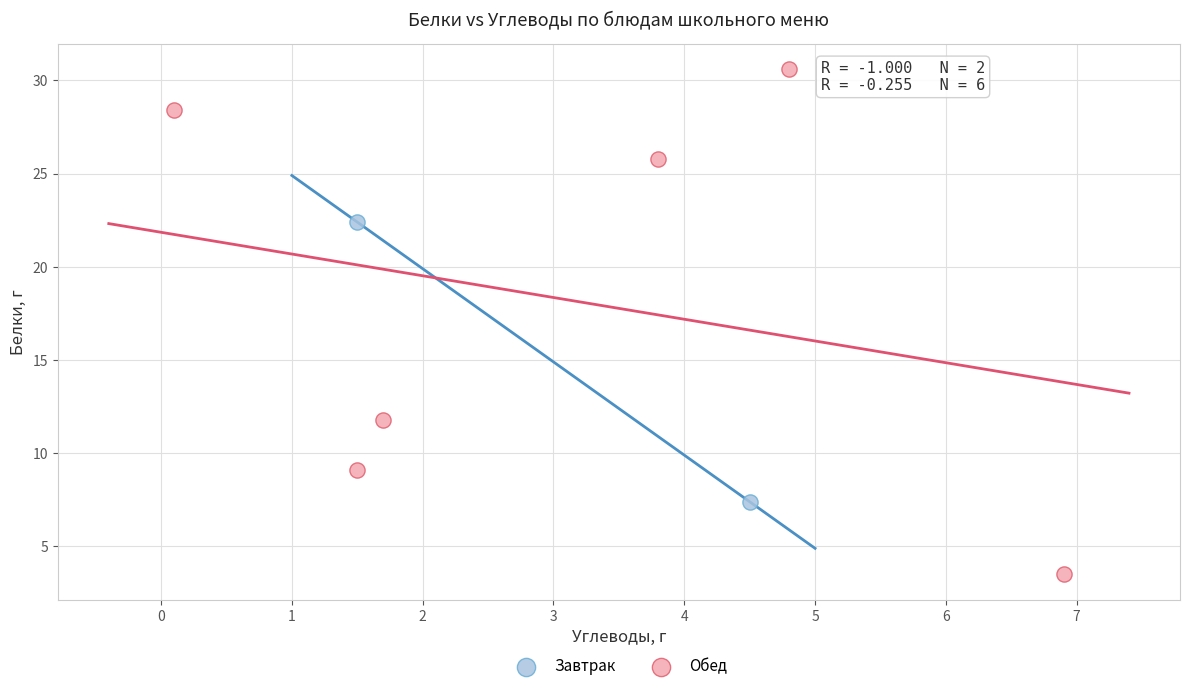

What are all the series names shown in the legend?

Завтрак, Обед